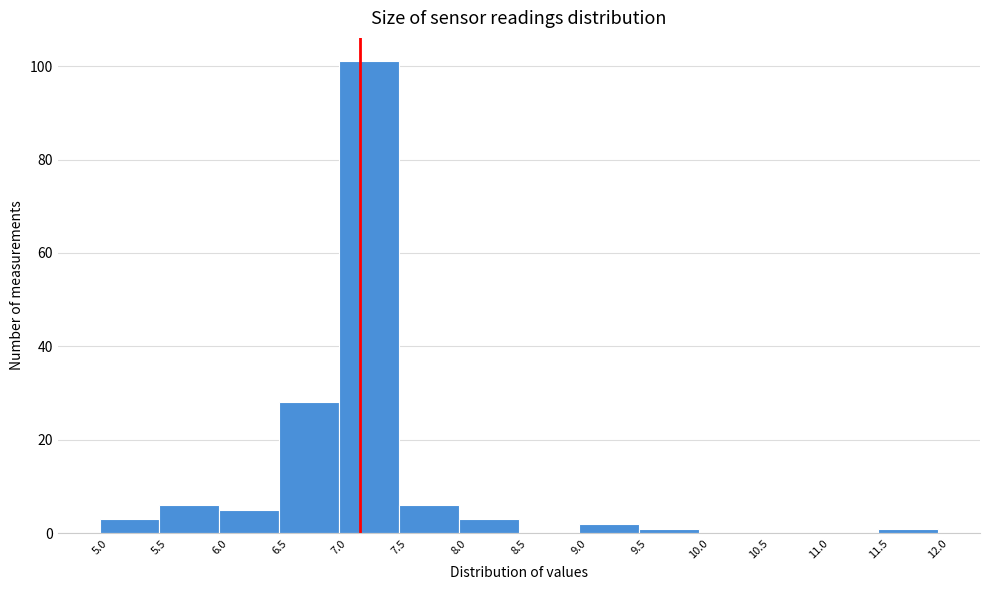

Which range on the x-axis has the tallest bar?

7.0 to 7.5